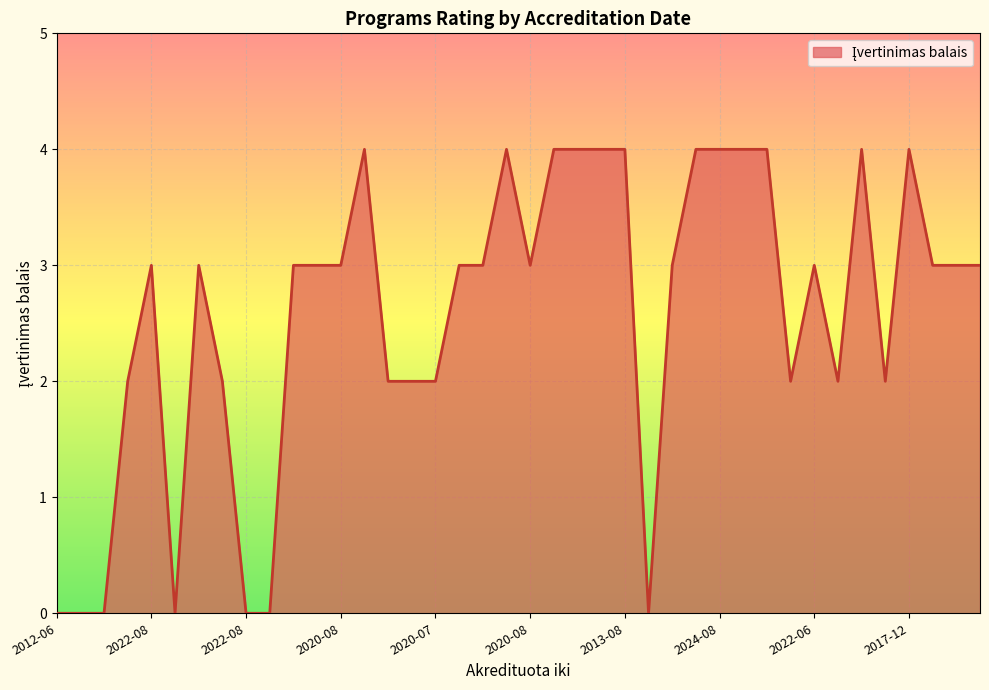

What is the difference between the maximum and minimum values?

4